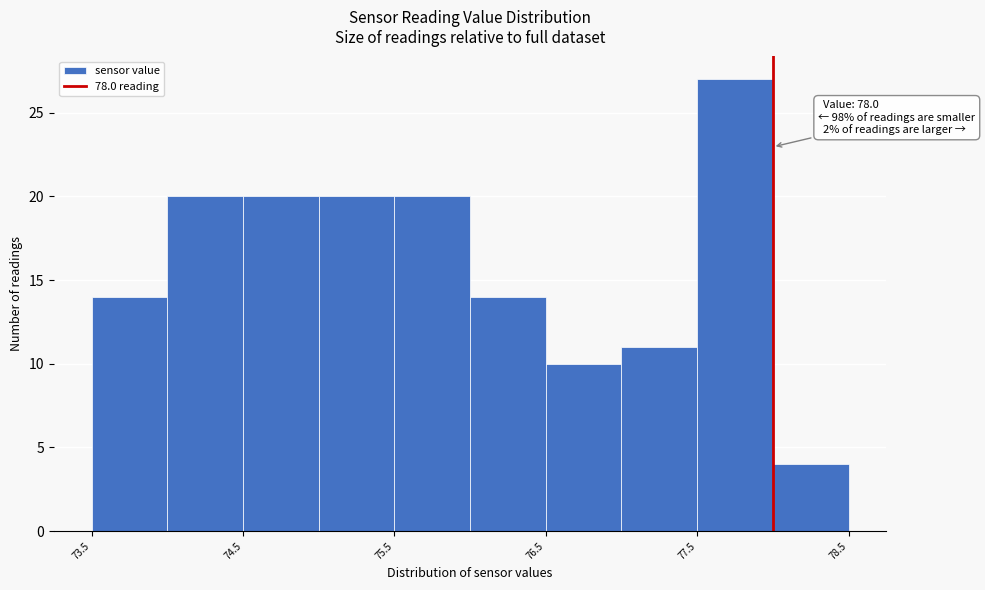

Which range on the x-axis has the tallest bar?

77.5 to 78.0